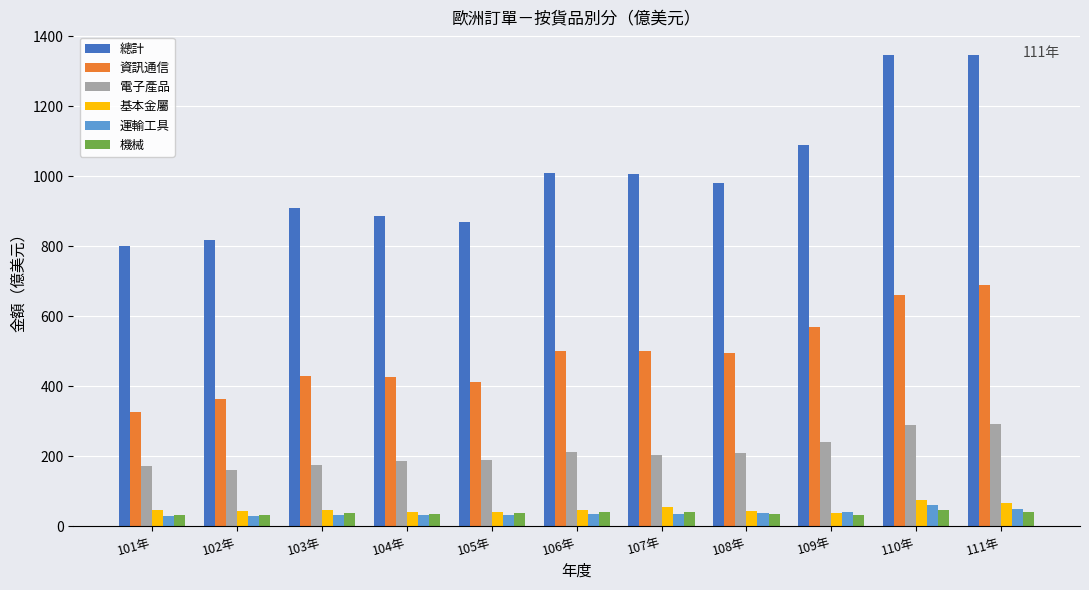

How many groups of bars are there?

11